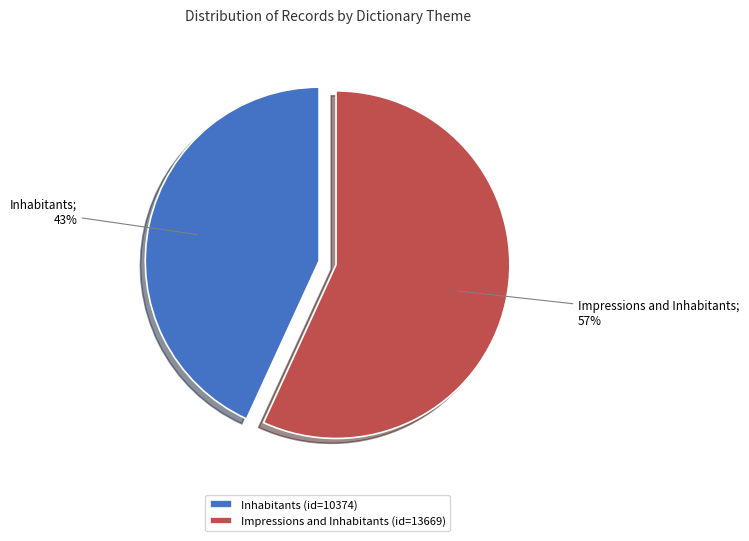

Between Inhabitants and Impressions and Inhabitants, which is larger?

Impressions and Inhabitants